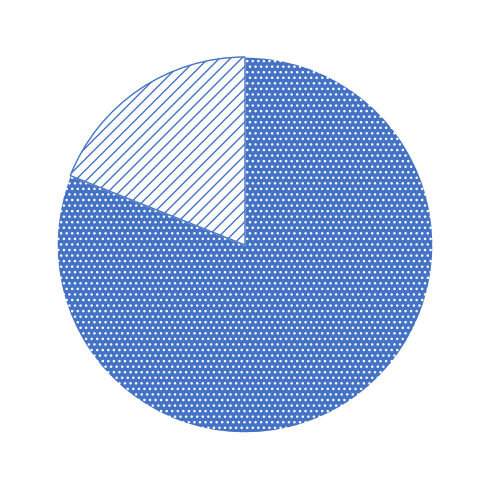

Is there any slice that represents more than half of the pie?

Yes